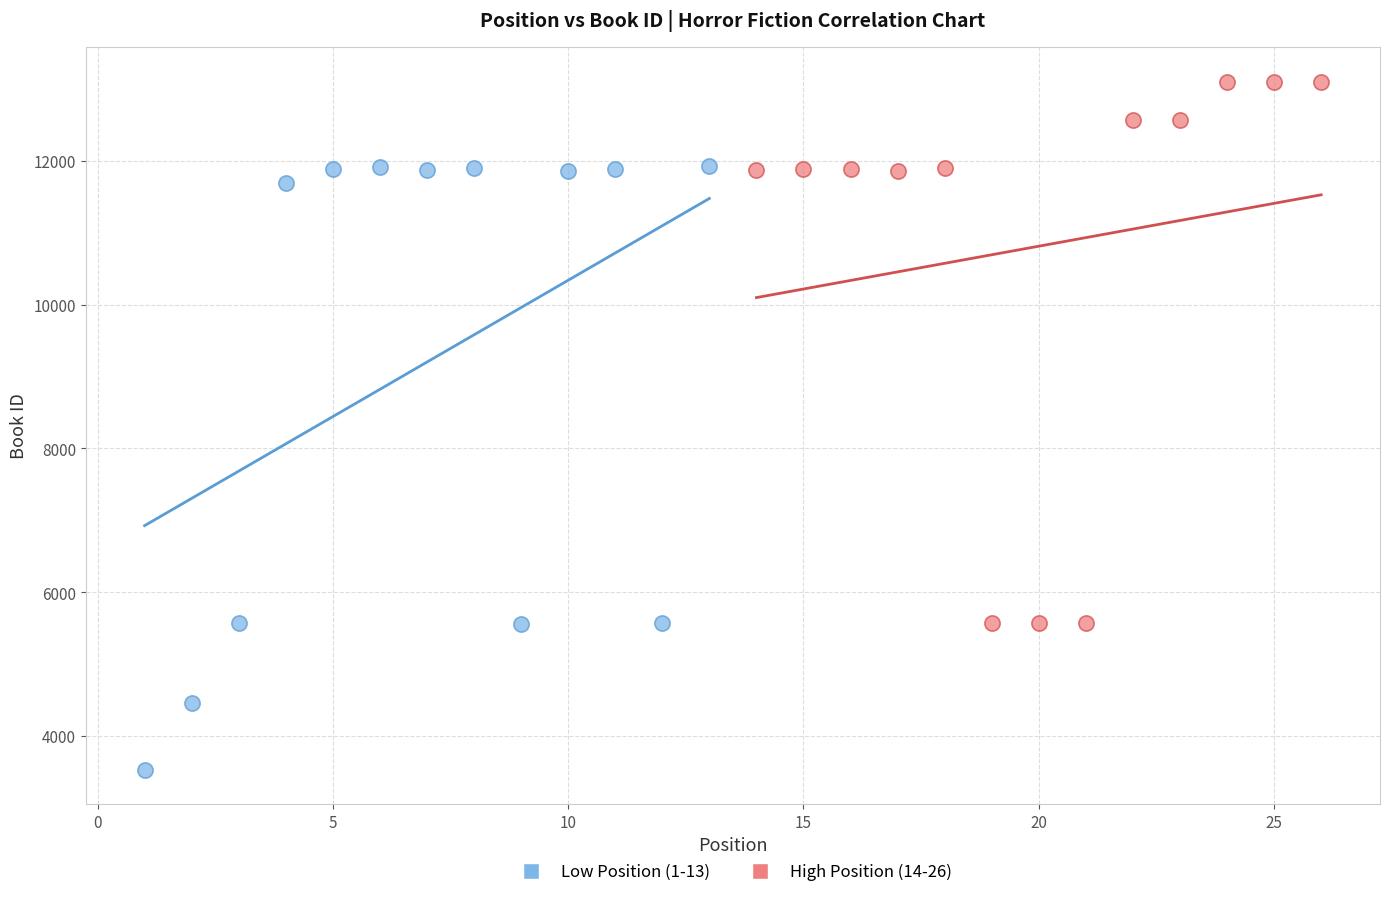

Which series contains the highest Y value?

High Position (14-26)